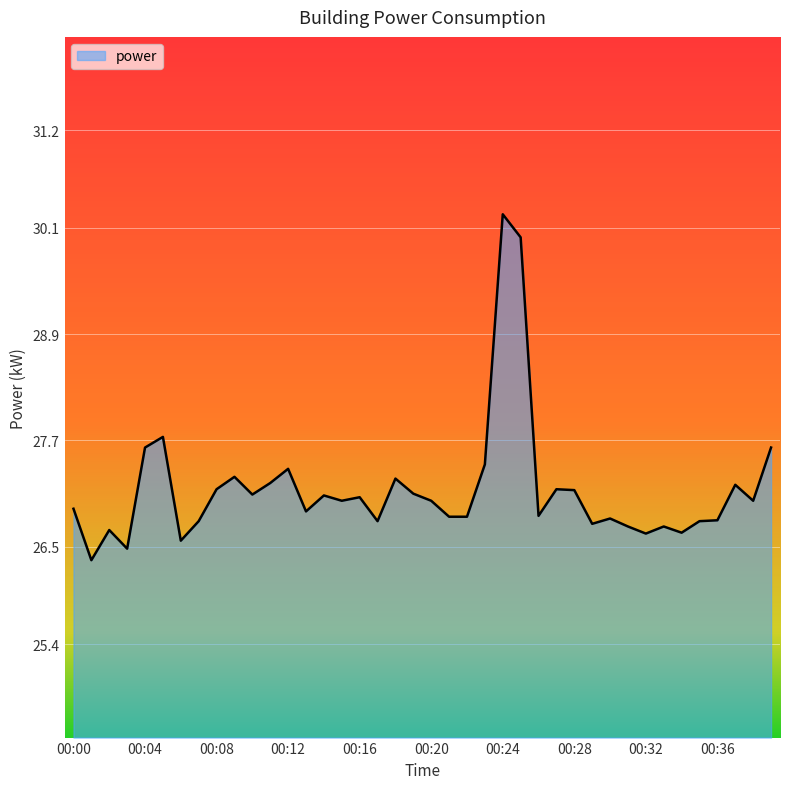

What is the smallest value displayed?

26.4